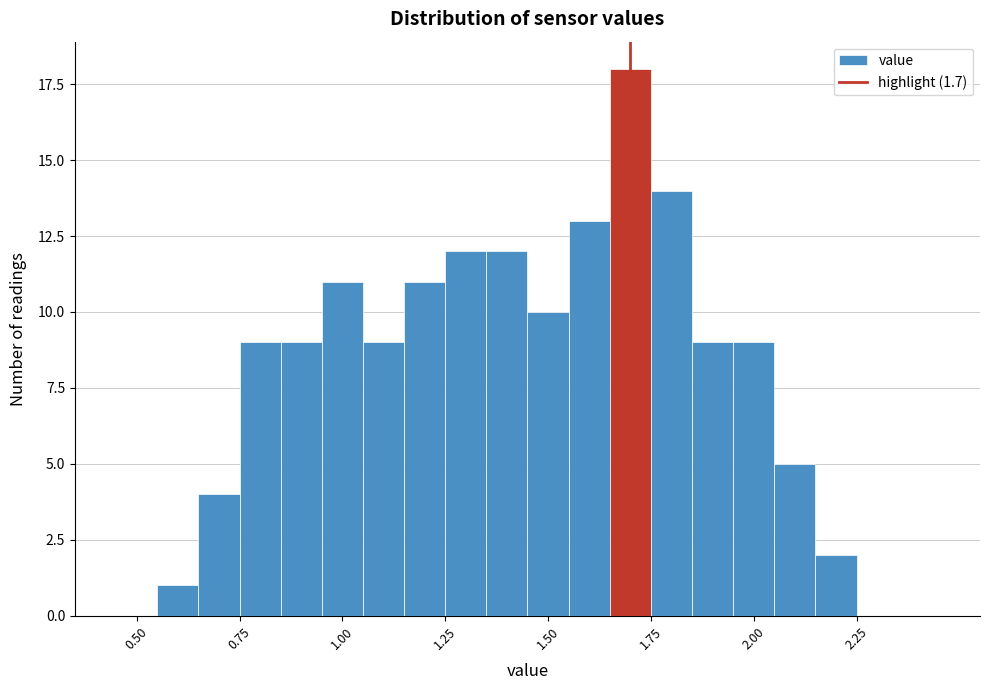

Around what value on the x-axis is the tallest bar? Give the approximate position of its centre, as read against the axis.

1.70